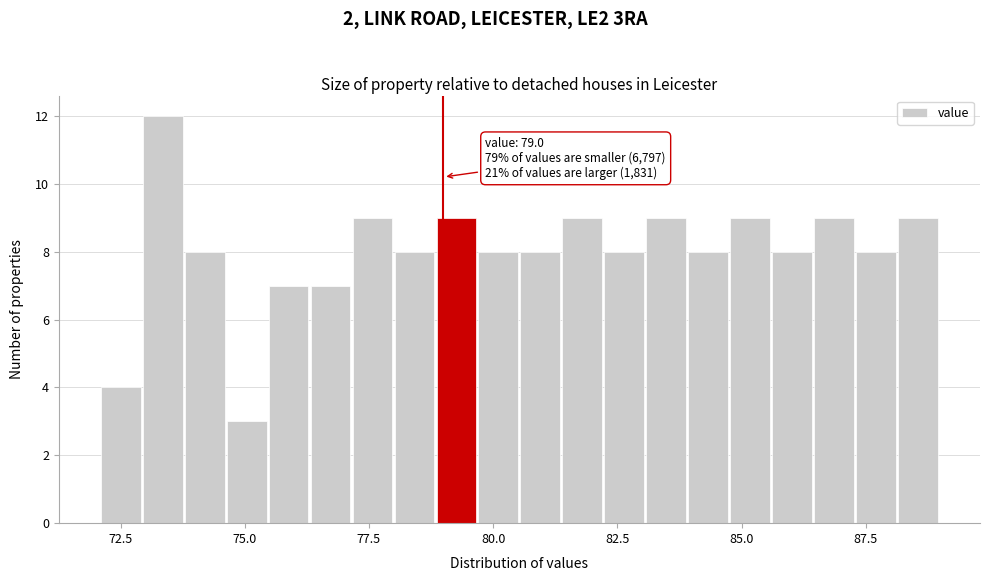

Around what value on the x-axis is the tallest bar? Give the approximate position of its centre, as read against the axis.

73.5